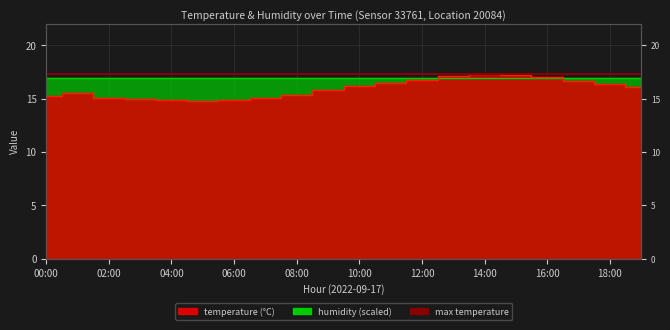

At which category does the chart reach its peak across all series?

14:00